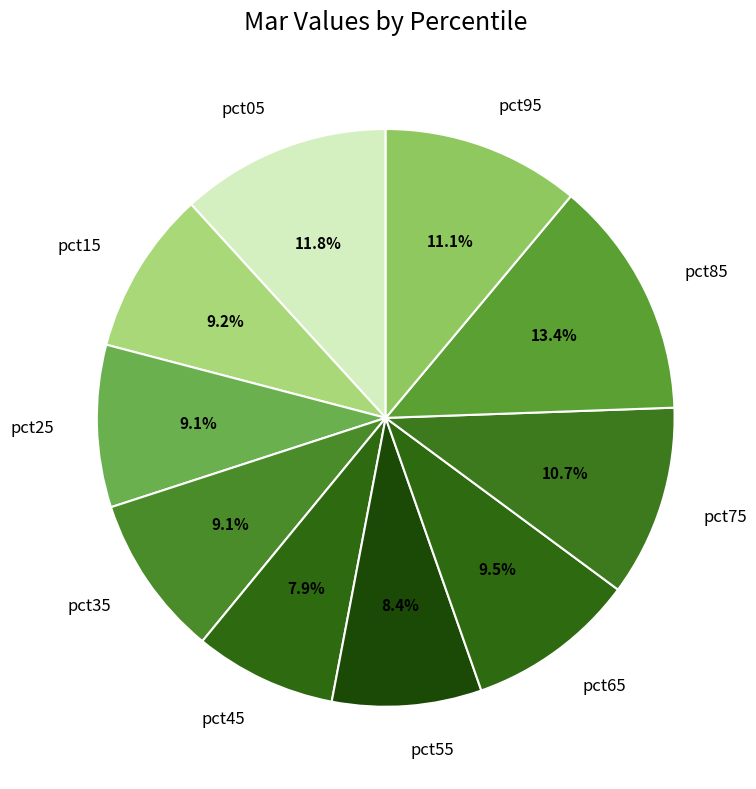

What portion of the pie excludes pct65?

90.5%